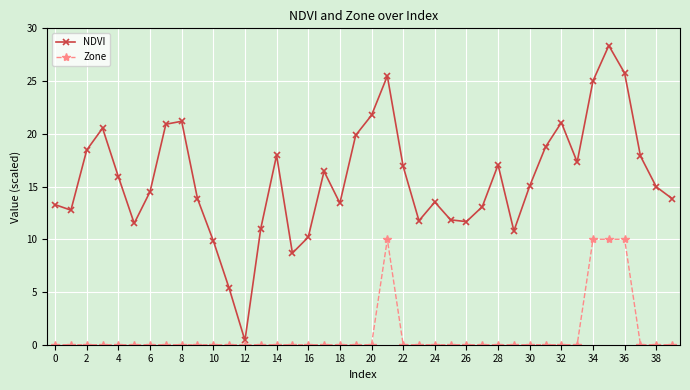

Rank the series by their average value, from lowest to highest.

Zone, NDVI